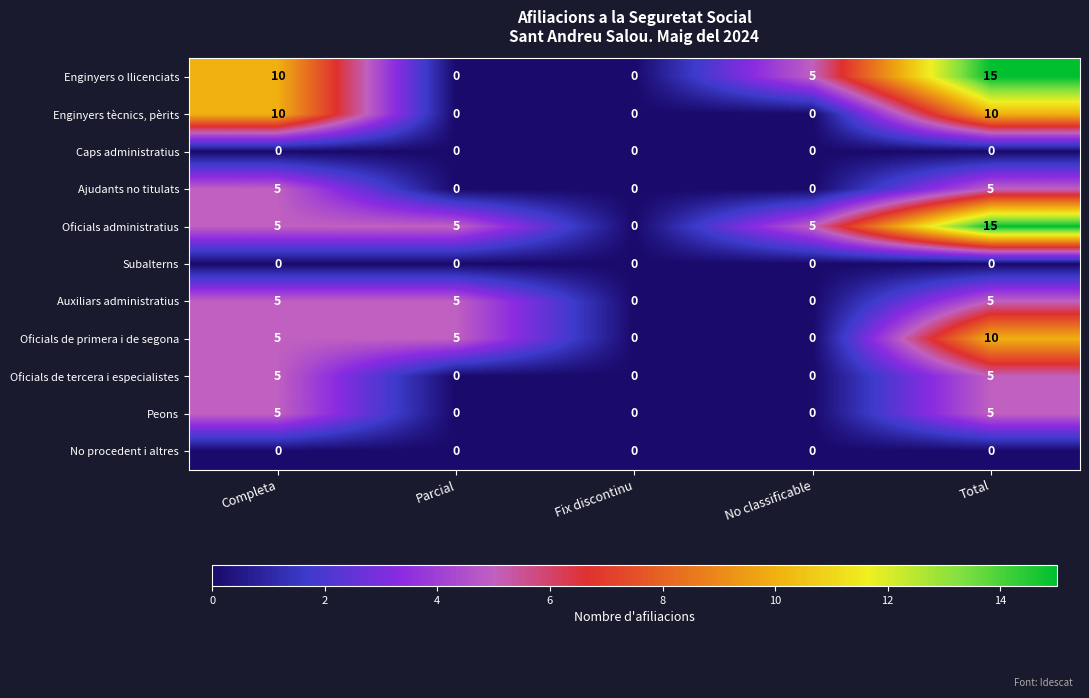

Which label corresponds to the largest value in the chart?

Total